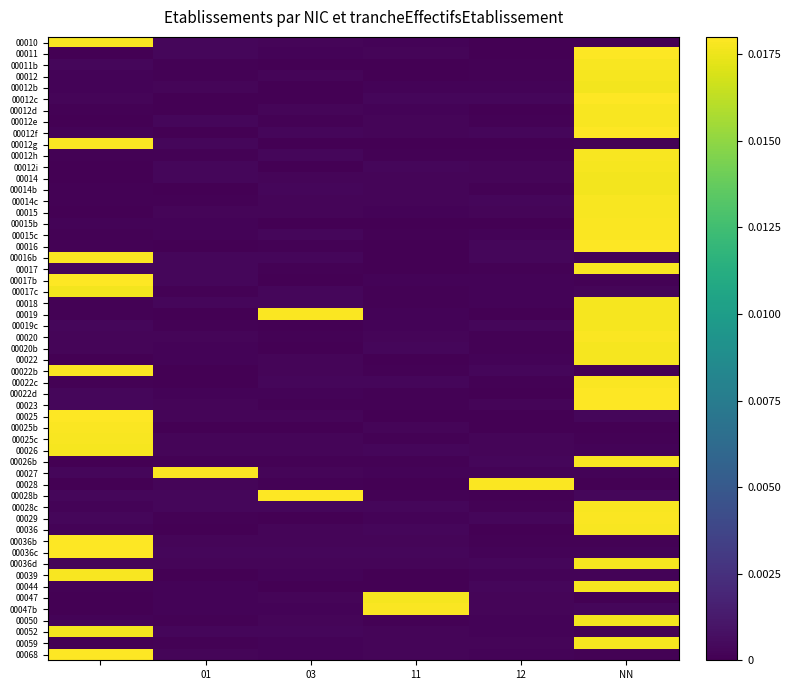

At which category does the chart reach its peak across all series?

6